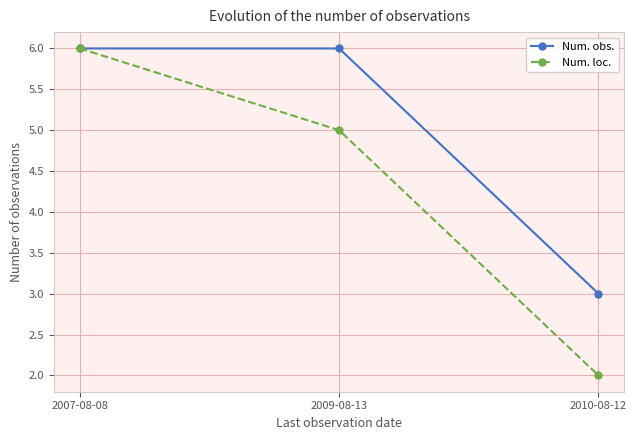

At which label does Num. loc. reach its peak?

2007-08-08